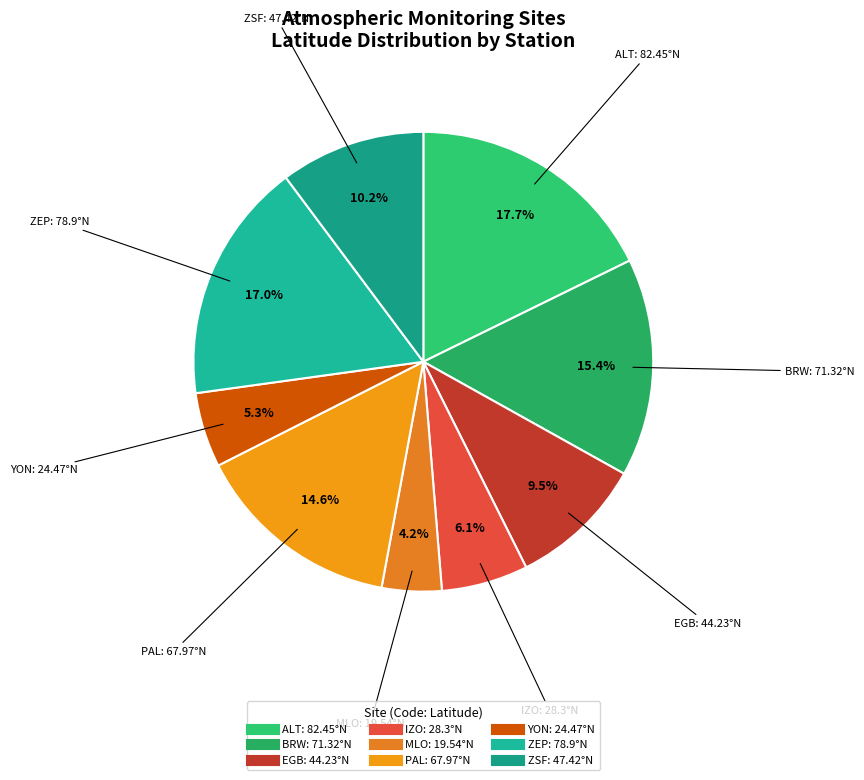

What is the ratio of the value at ZSF to the value at PAL?

0.7